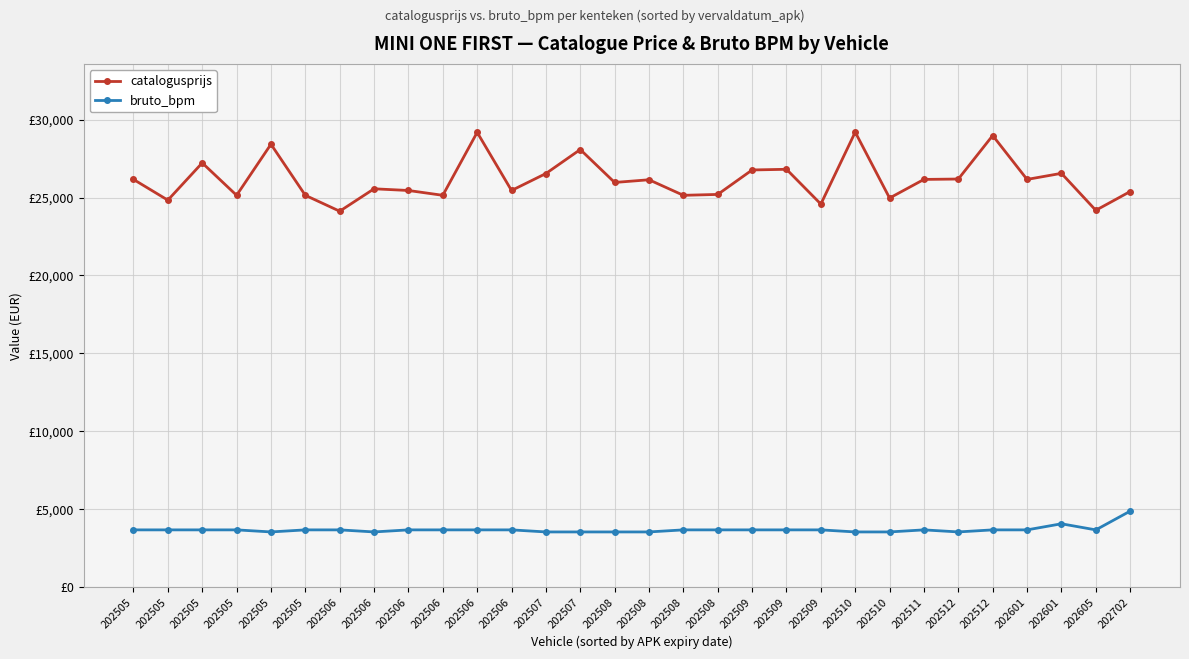

Is the value of catalogusprijs at 202506 greater than the value of bruto_bpm at 202702?

Yes